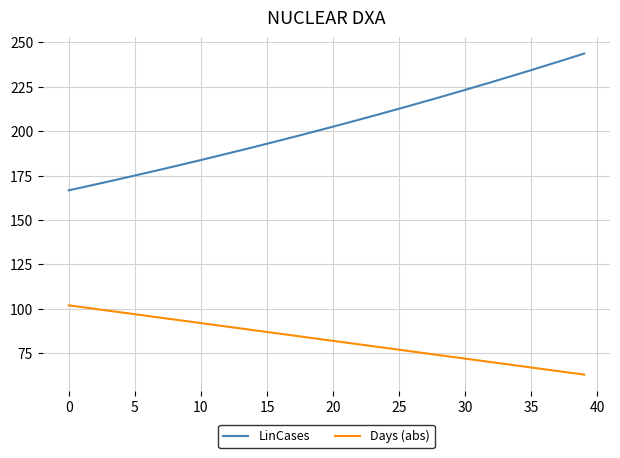

How many lines are shown in the chart?

2